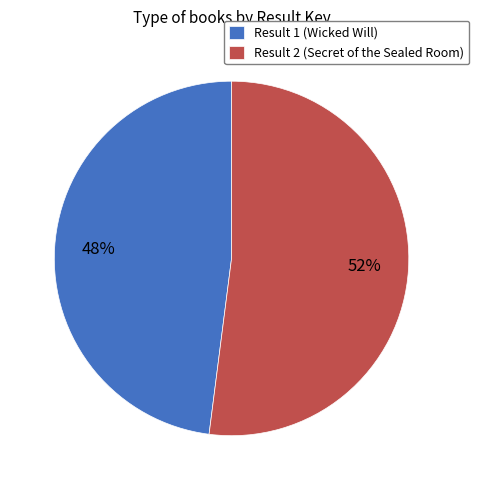

To the nearest percent, what portion does Result 2 (Secret of the Sealed Room) represent?

52%